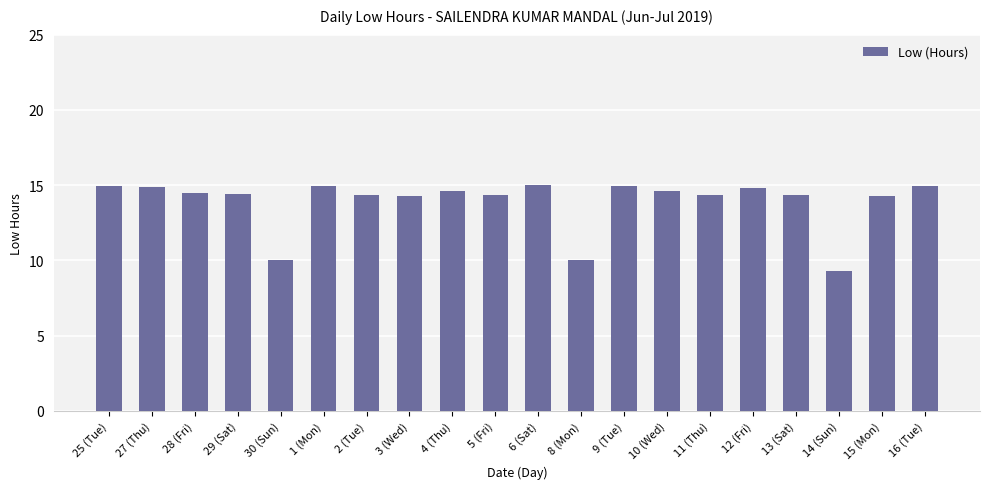

What is the ratio of the value at 28 (Fri) to the value at 1 (Mon)?

1.0